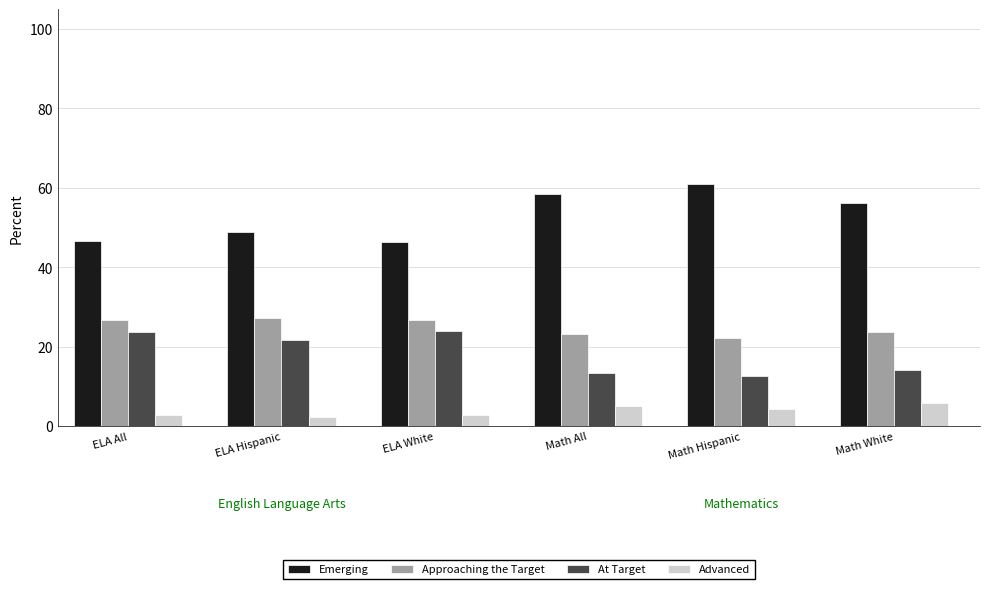

At which label does Emerging first exceed 56?

Math All